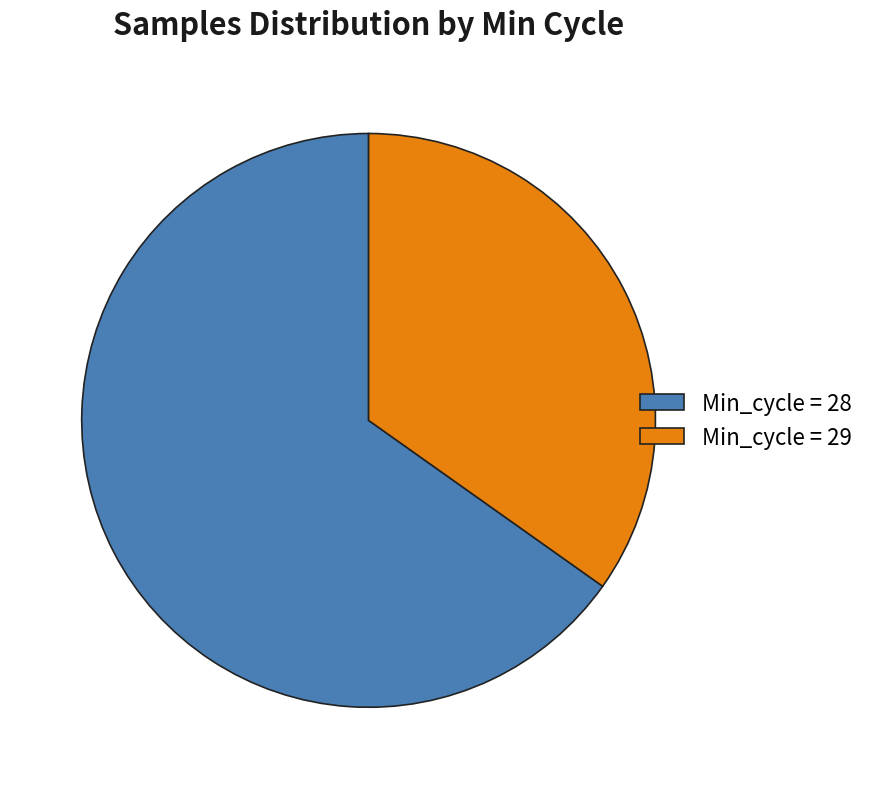

Rank the categories by value from lowest to highest.

Min_cycle = 29, Min_cycle = 28